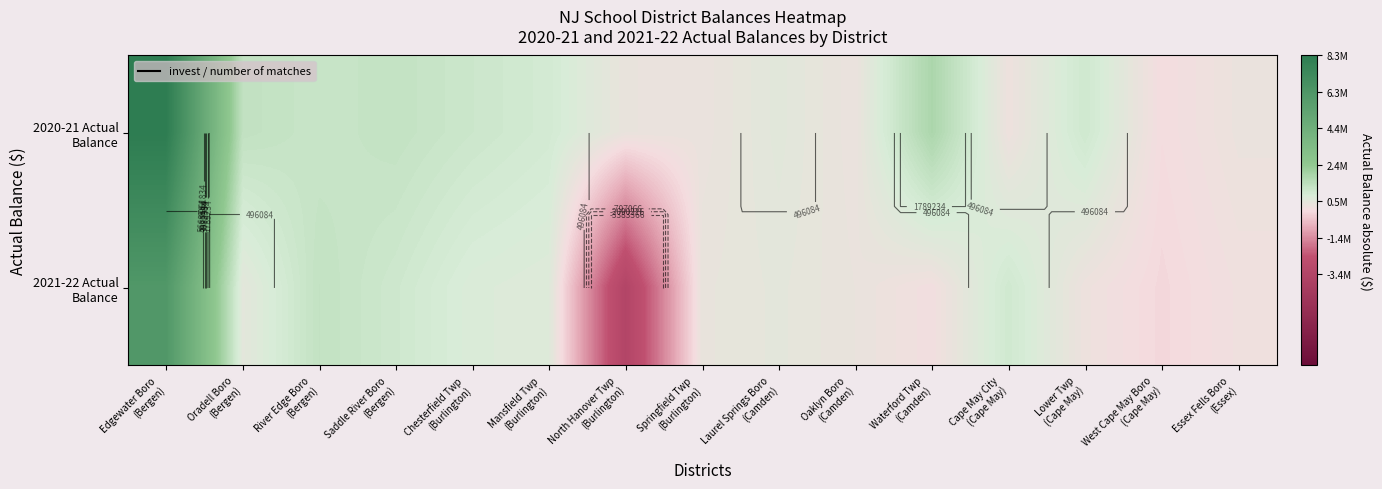

What is the total value across all series at Springfield Twp
(Burlington)?

651923